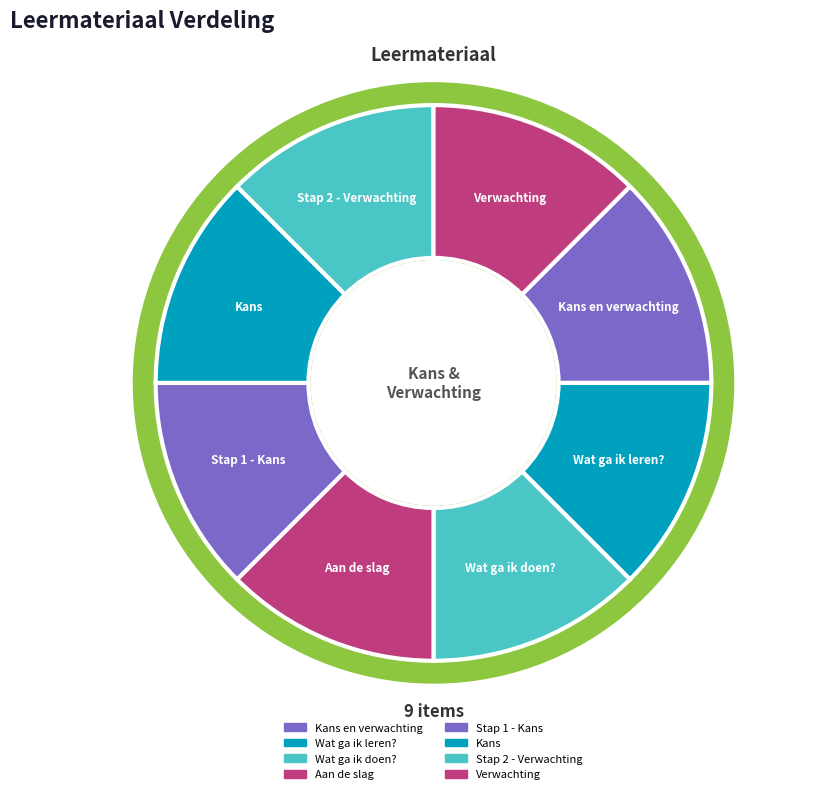

True or false: Kans en verwachting accounts for 9% of the total.

False